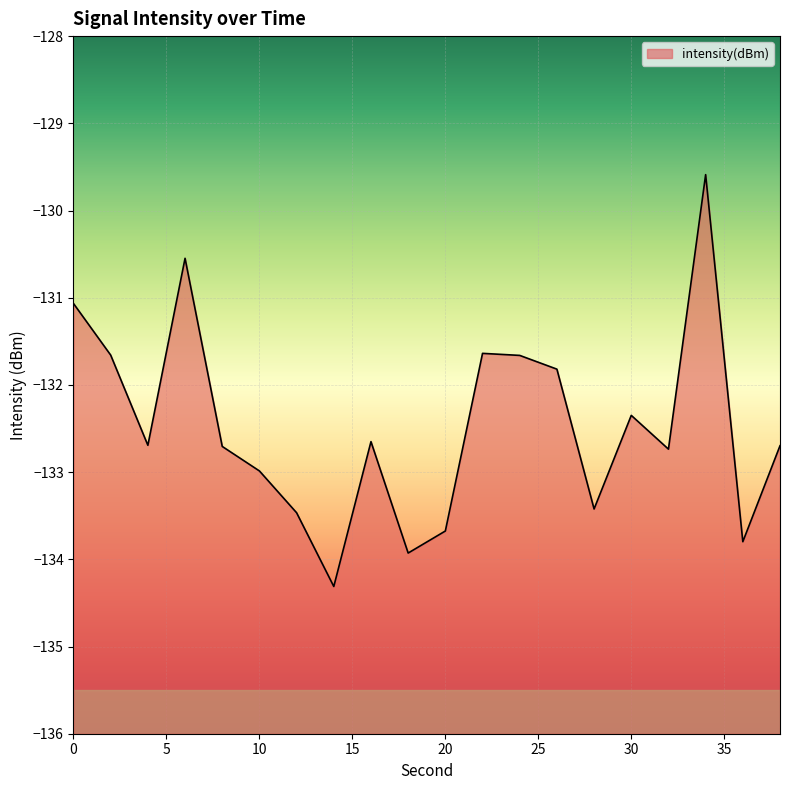

What is the minimum value shown in the chart?

-134.3